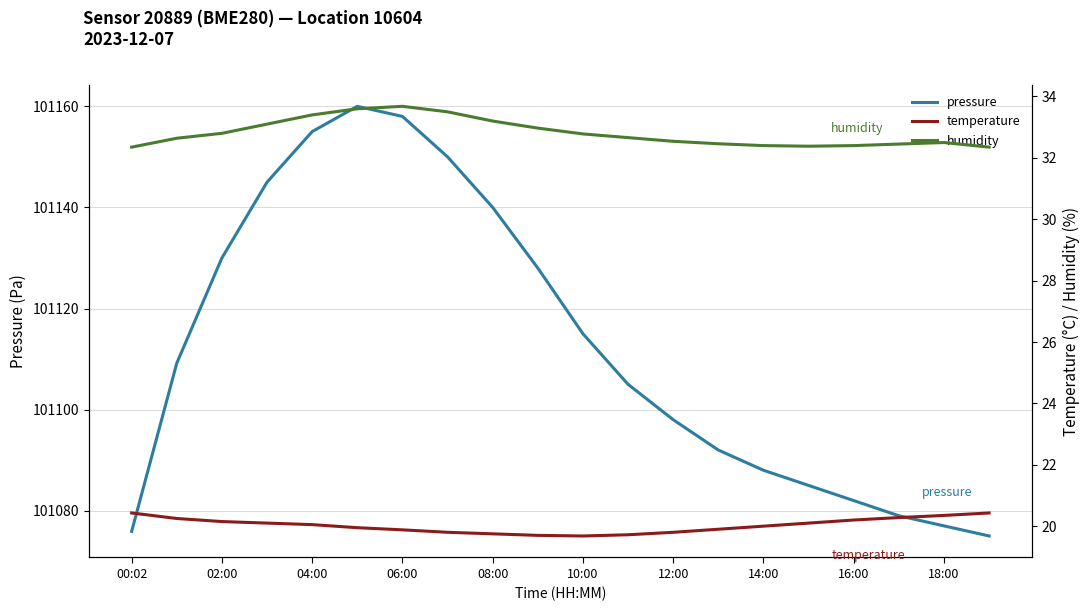

Where is pressure nearest to the value 101117?

10:00